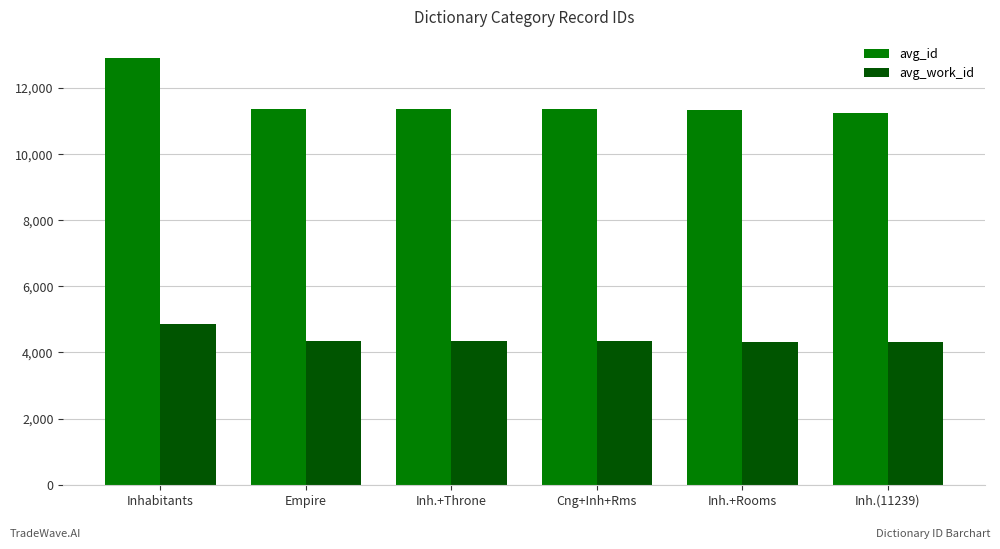

Which series has the widest spread of values?

avg_id